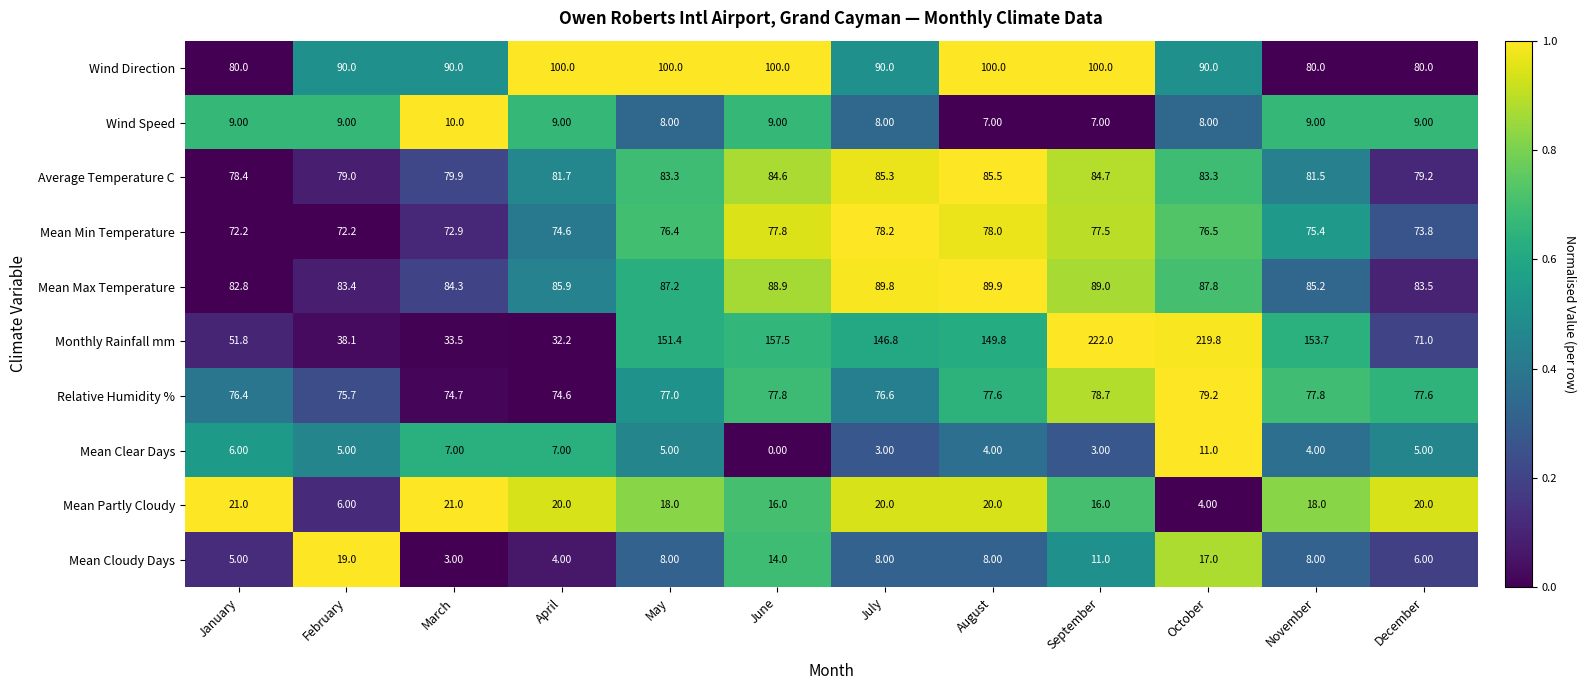

Rank the series by their maximum value, from highest to lowest.

Monthly Rainfall mm, Wind Direction, Mean Max Temperature, Average Temperature C, Relative Humidity %, Mean Min Temperature, Mean Partly Cloudy, Mean Cloudy Days, Mean Clear Days, Wind Speed